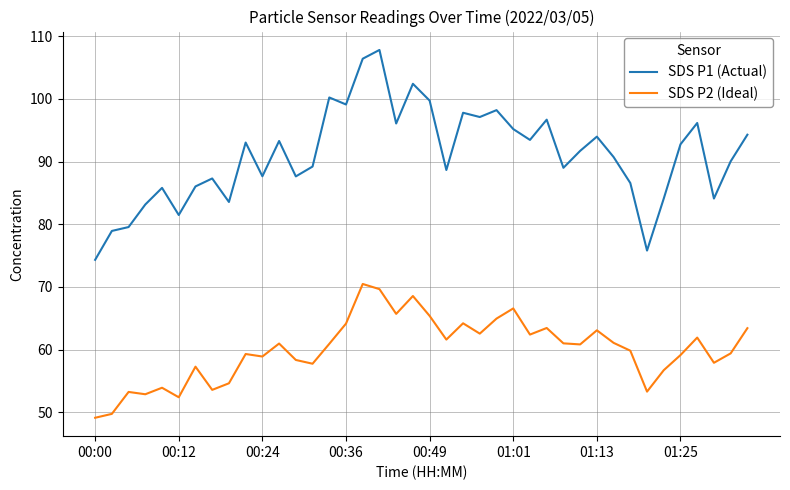

What is the difference between the maximum and second lowest values in the SDS P1 (Actual) series?

32.0